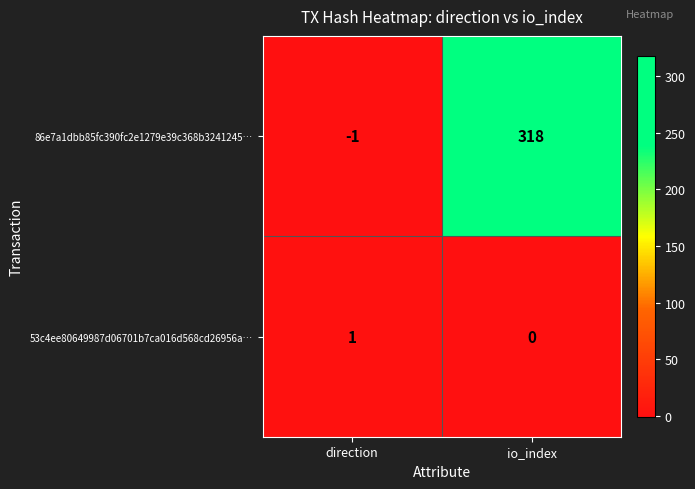

Where is 53c4ee80649987d06701b7ca016d568cd26956a… nearest to the value 0?

io_index